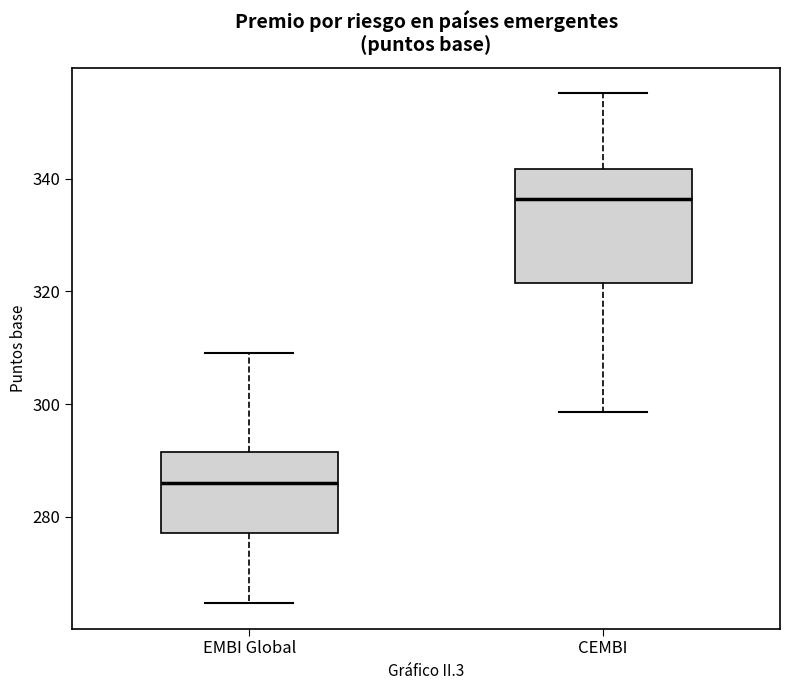

Which box's median line is the highest?

CEMBI